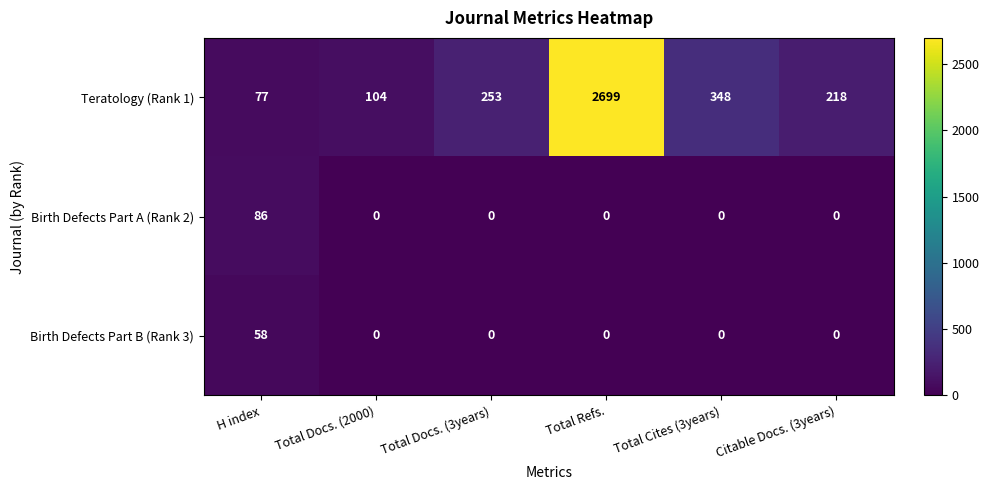

What is the difference between the second highest and minimum values in the Teratology (Rank 1) series?

271